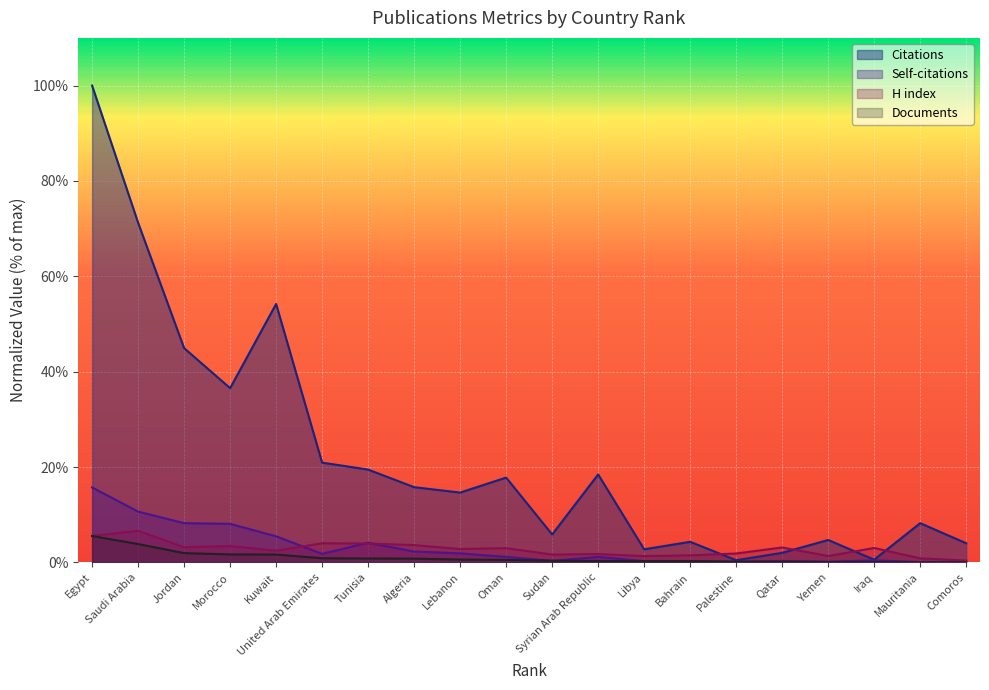

Count the number of data series in this chart.

4